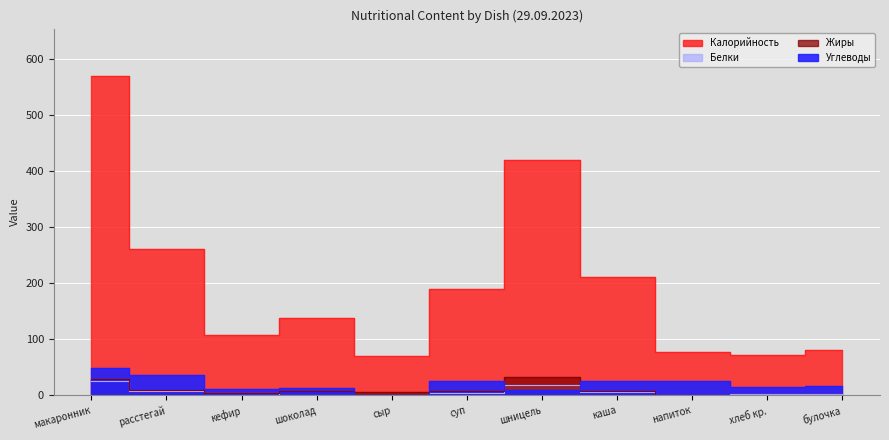

What are all the series names shown in the legend?

Калорийность, Белки, Жиры, Углеводы